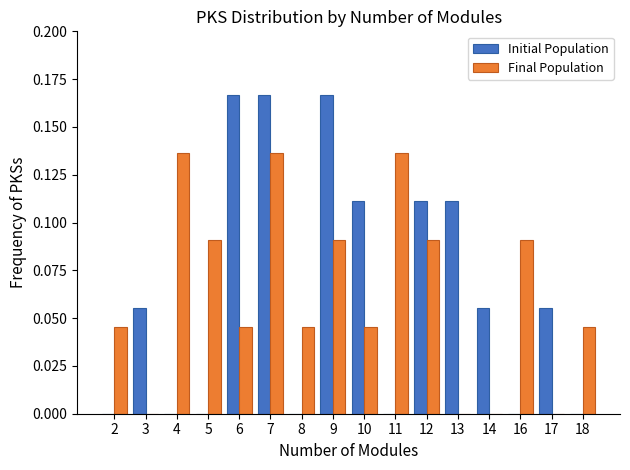

The Initial Population series shows 0.0 at 5. True or false?

True